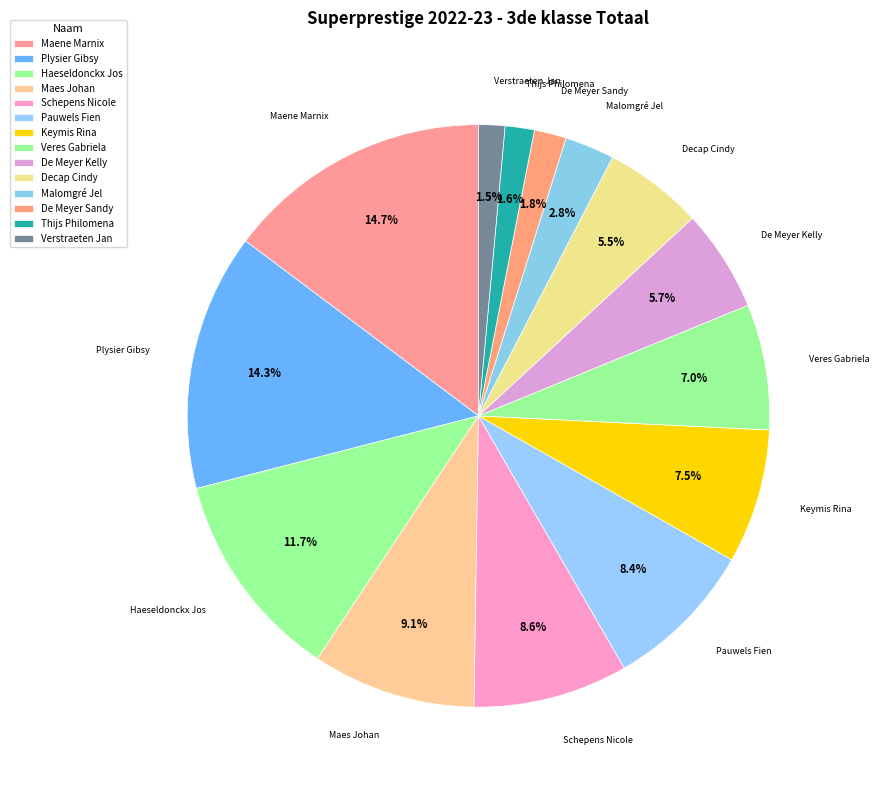

Count the number of slices in the pie.

14